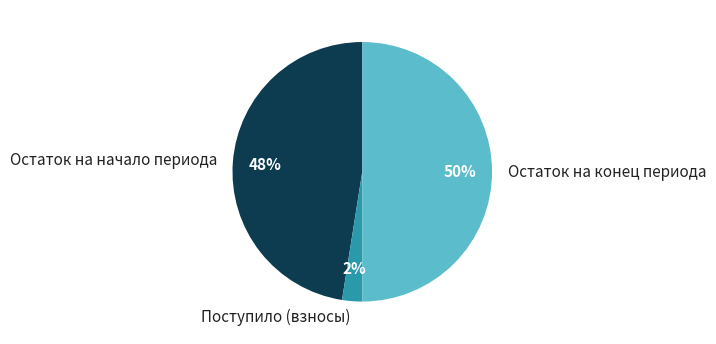

Does Поступило (взносы) account for over 50% of the chart?

No